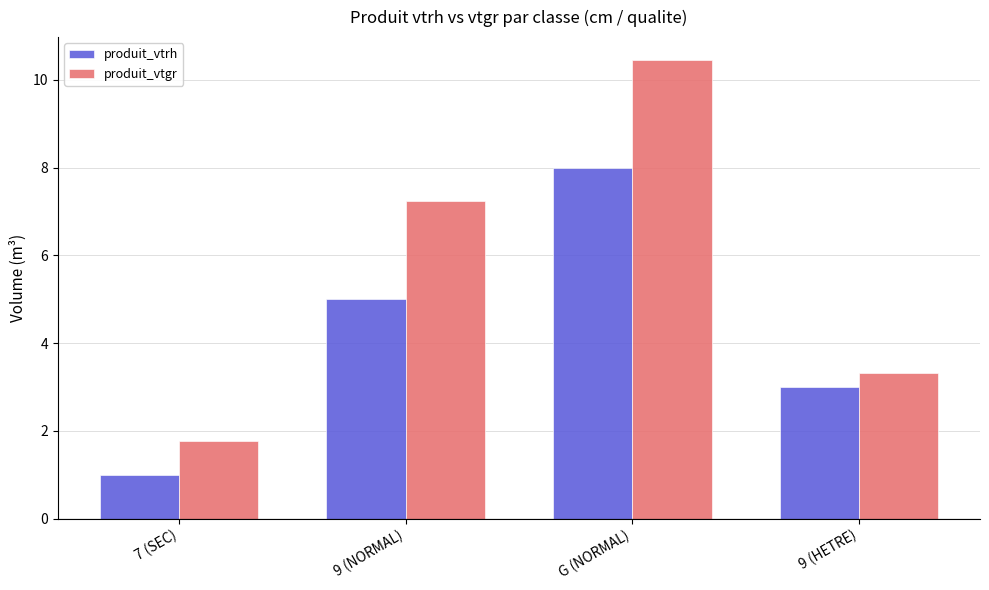

Count the number of data series in this chart.

2